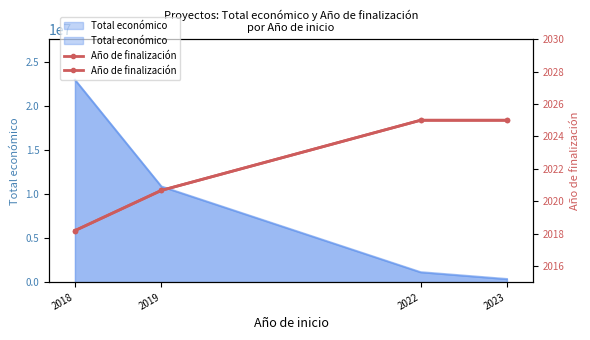

Which has a higher value, 2023 or 2019?

2023